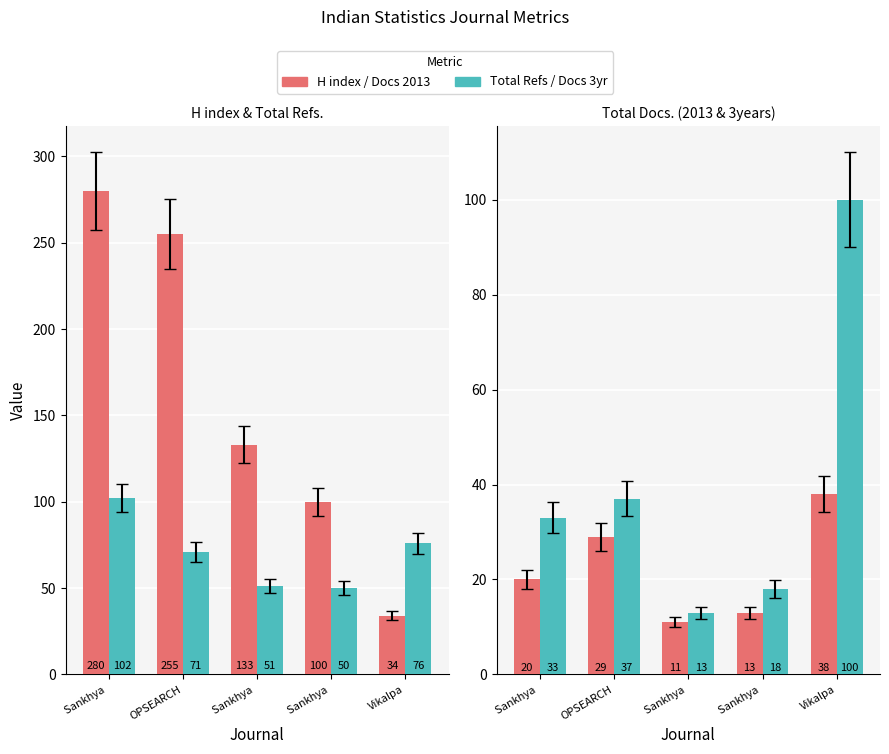

What is the maximum value shown in the chart?

280